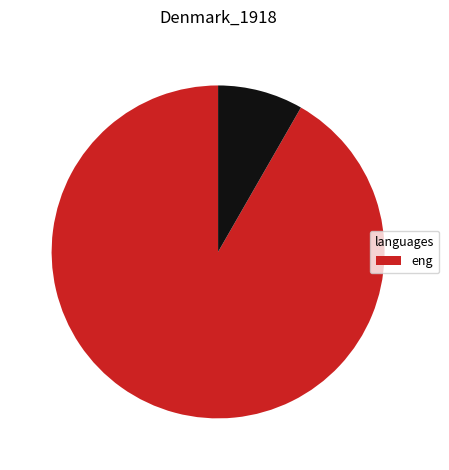

Does any single category account for the majority?

Yes